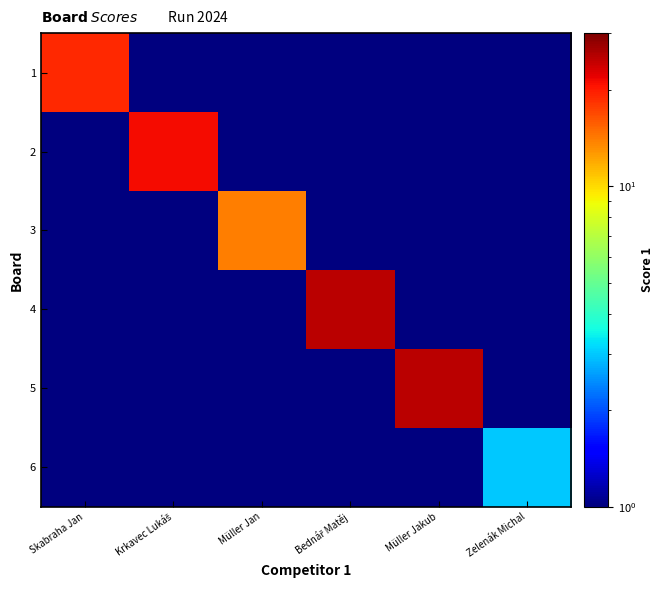

Reading left to right, extract all data points from this chart.

1: Skabraha Jan=19.0	Krkavec Lukáš=0.1	Müller Jan=0.1	Bednář Matěj=0.1	Müller Jakub=0.1	Zelenák Michal=0.1
2: Skabraha Jan=0.1	Krkavec Lukáš=21.0	Müller Jan=0.1	Bednář Matěj=0.1	Müller Jakub=0.1	Zelenák Michal=0.1
3: Skabraha Jan=0.1	Krkavec Lukáš=0.1	Müller Jan=14.0	Bednář Matěj=0.1	Müller Jakub=0.1	Zelenák Michal=0.1
4: Skabraha Jan=0.1	Krkavec Lukáš=0.1	Müller Jan=0.1	Bednář Matěj=25.0	Müller Jakub=0.1	Zelenák Michal=0.1
5: Skabraha Jan=0.1	Krkavec Lukáš=0.1	Müller Jan=0.1	Bednář Matěj=0.1	Müller Jakub=25.0	Zelenák Michal=0.1
6: Skabraha Jan=0.1	Krkavec Lukáš=0.1	Müller Jan=0.1	Bednář Matěj=0.1	Müller Jakub=0.1	Zelenák Michal=3.0